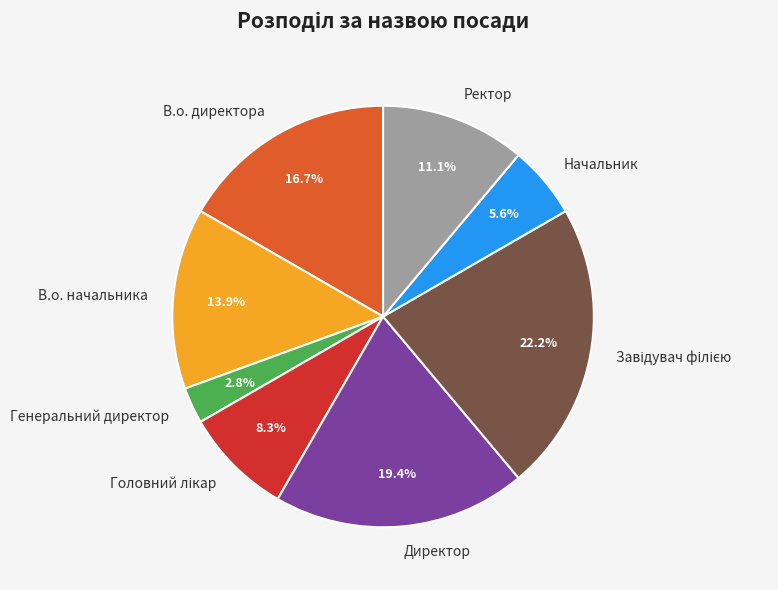

What is the smallest slice in the pie chart?

Генеральний директор